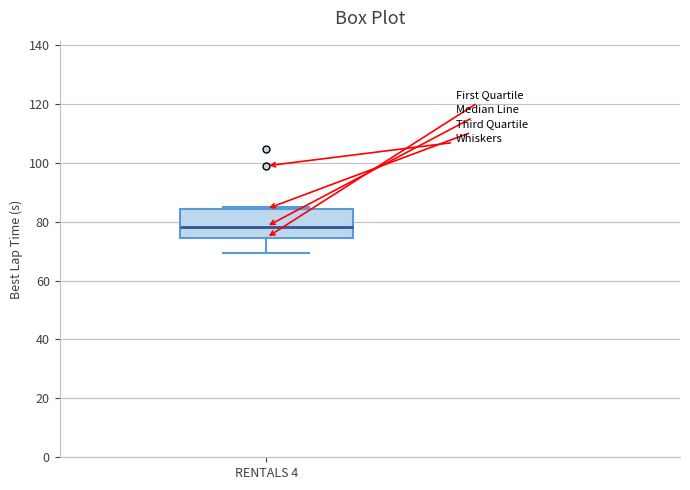

Transcribe this box plot: give where the median line is, the range the box spans, and where the two whiskers end, as read against the y-axis. The values are not printed on the chart, so give them approximately, as read against the axis.

median 78, box 74 to 84, whiskers 70 to 84 (just above the box's upper edge)